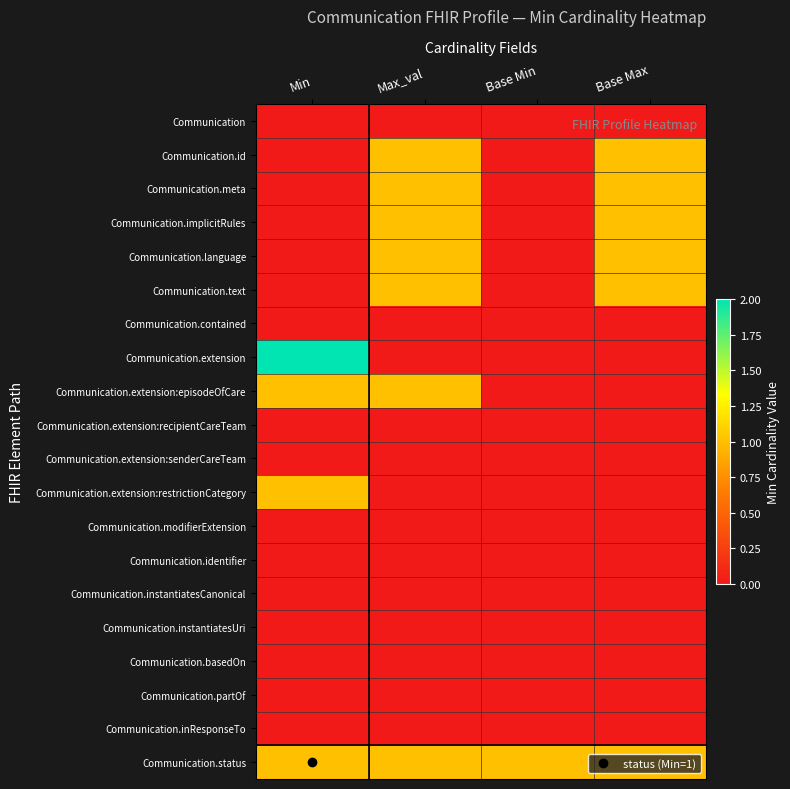

What is the difference between the highest and lowest values at Max_val?

1